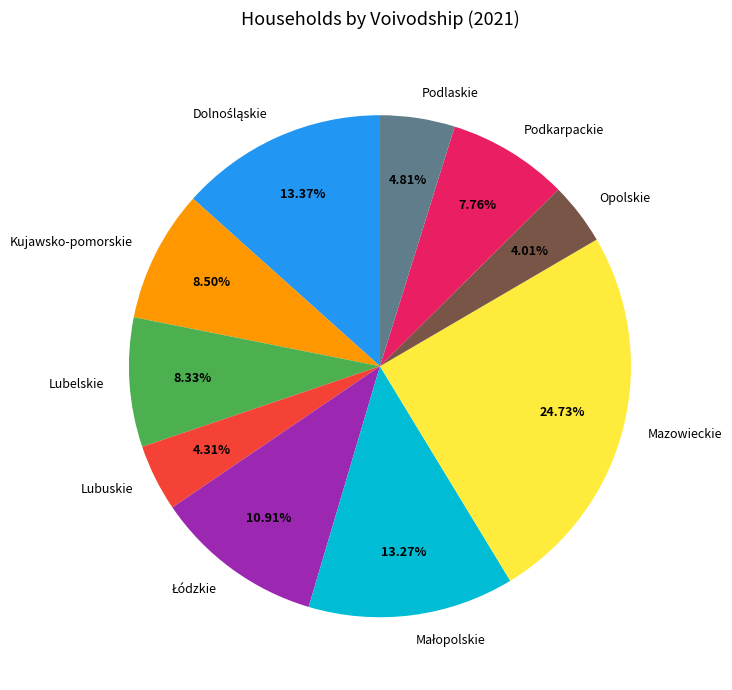

What is the ratio of the value at Lubelskie to the value at Kujawsko-pomorskie?

1.0